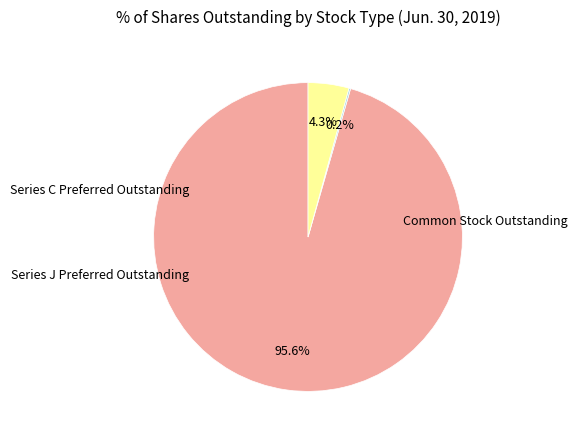

Does any single category account for the majority?

Yes